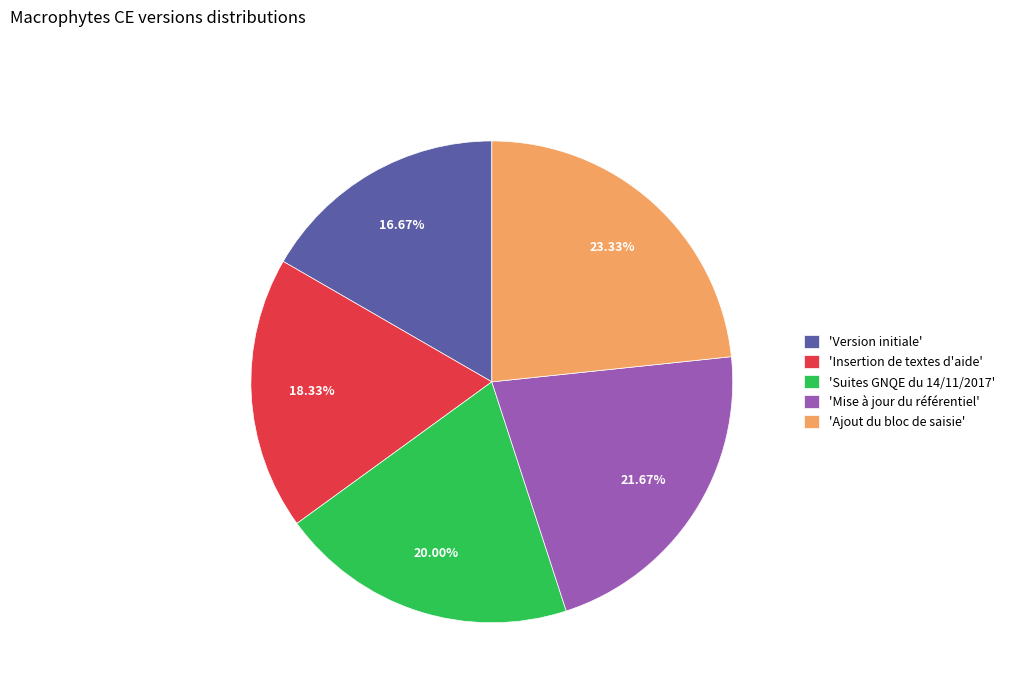

Combined, do 'Version initiale' and 'Suites GNQE du 14/11/2017' account for over 50%?

No